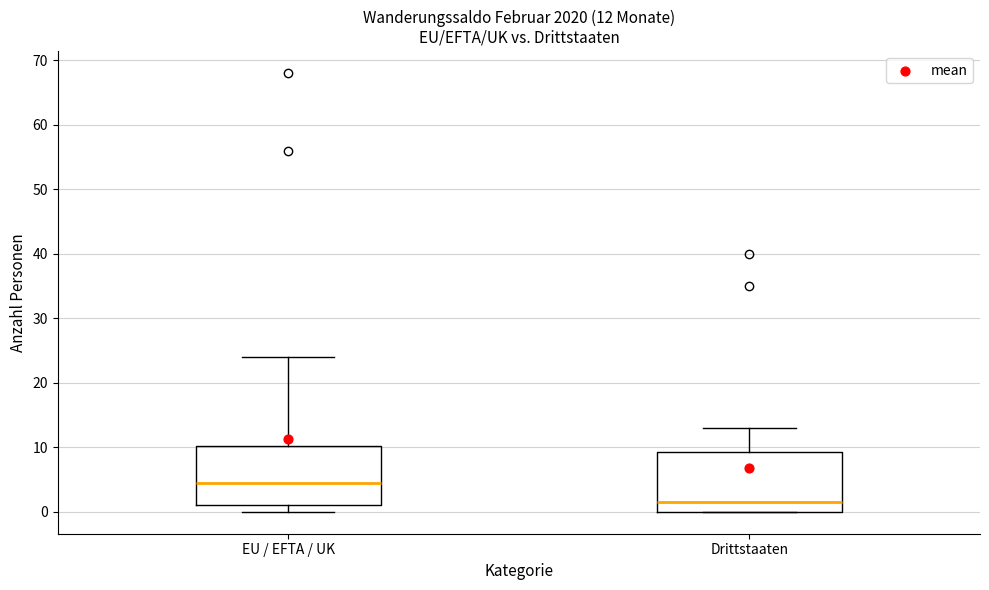

Which box has the lowest median line?

Drittstaaten